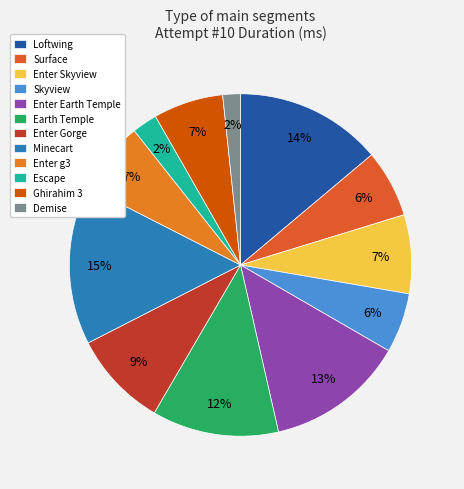

What percentage is the Enter Gorge slice, to the nearest percent?

9%